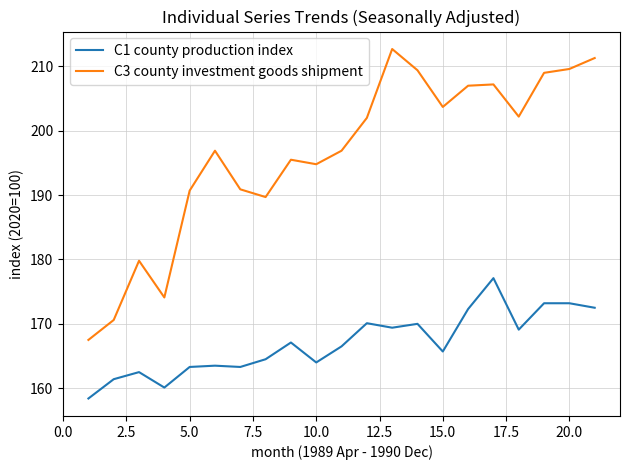

Which series has the largest total across all categories?

C3 county investment goods shipment